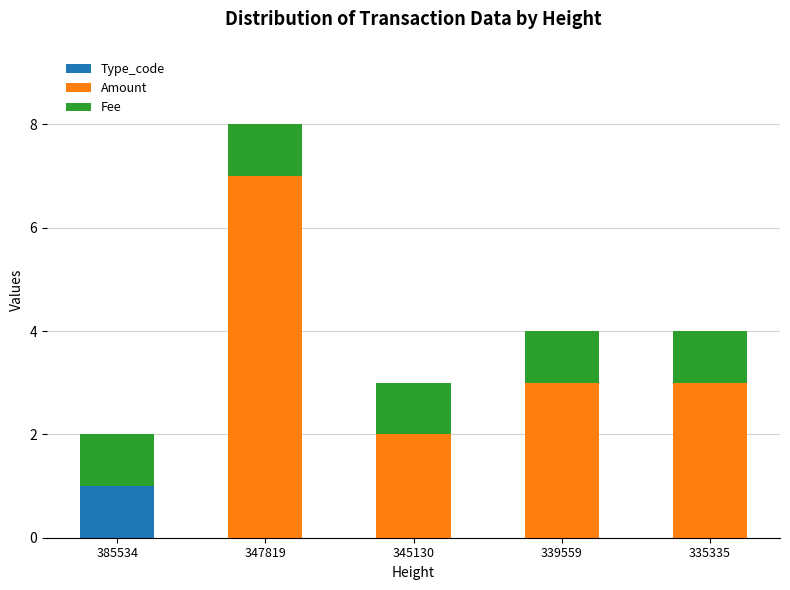

What are all the series names shown in the legend?

Type_code, Amount, Fee